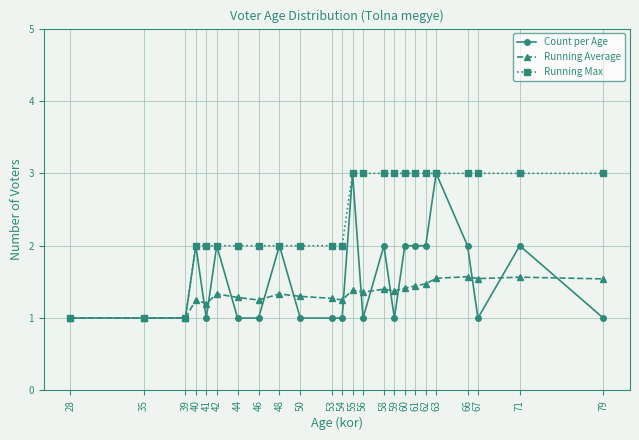

What value does the Running Average series have at 35?

1.0